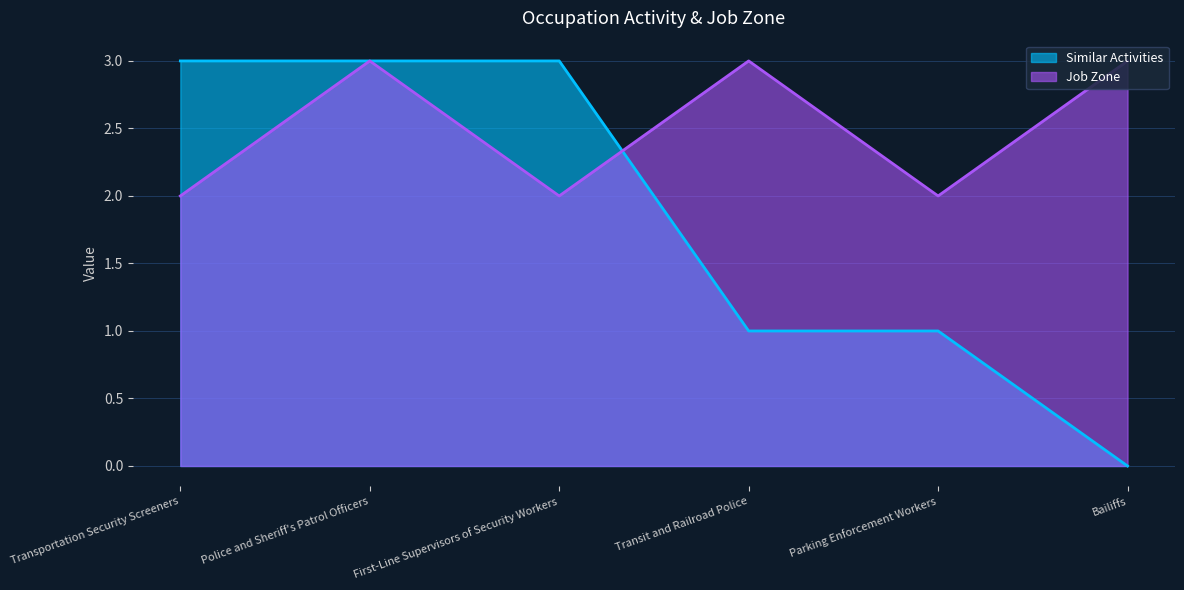

Which series changed the most between Parking Enforcement Workers and Bailiffs?

Similar Activities